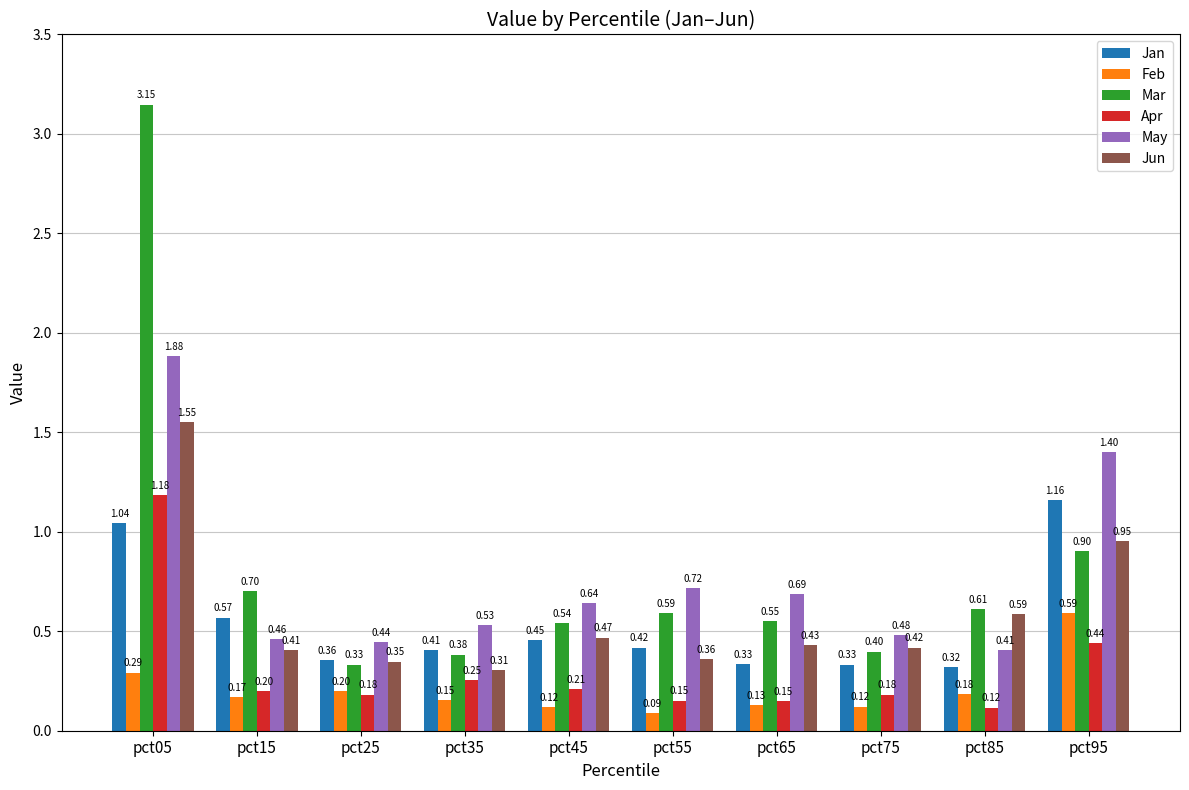

Is it true that May equals 1.1 at pct65?

False